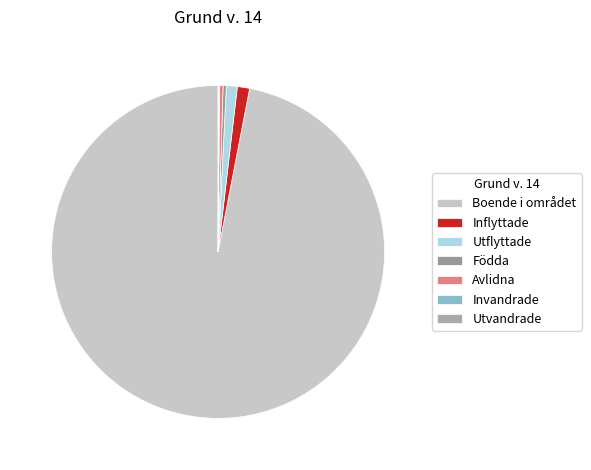

The Utflyttade slice represents 11% of the pie. True or false?

False